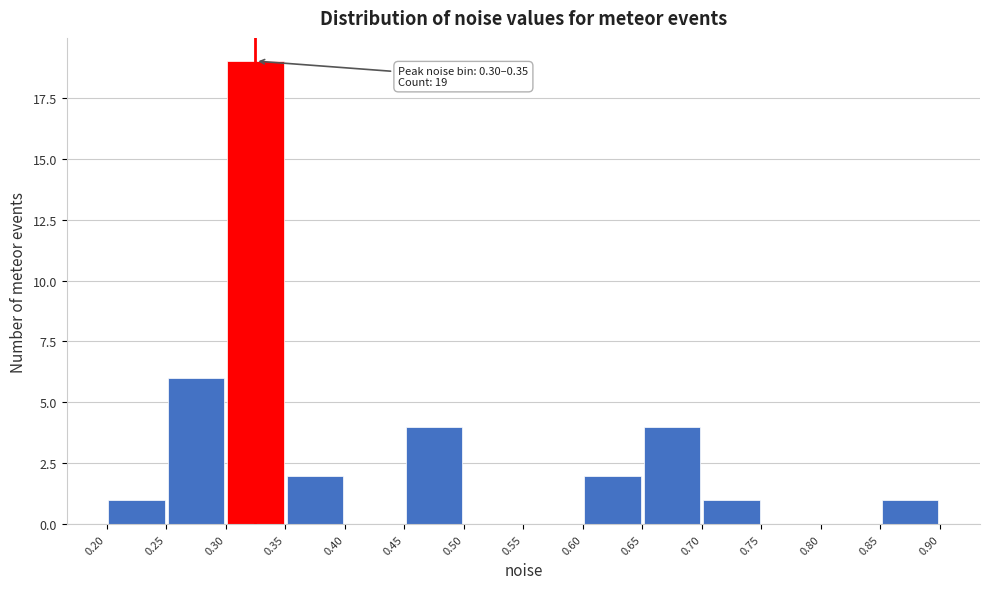

Over which range of the x-axis is the bar tallest?

0.30 to 0.35